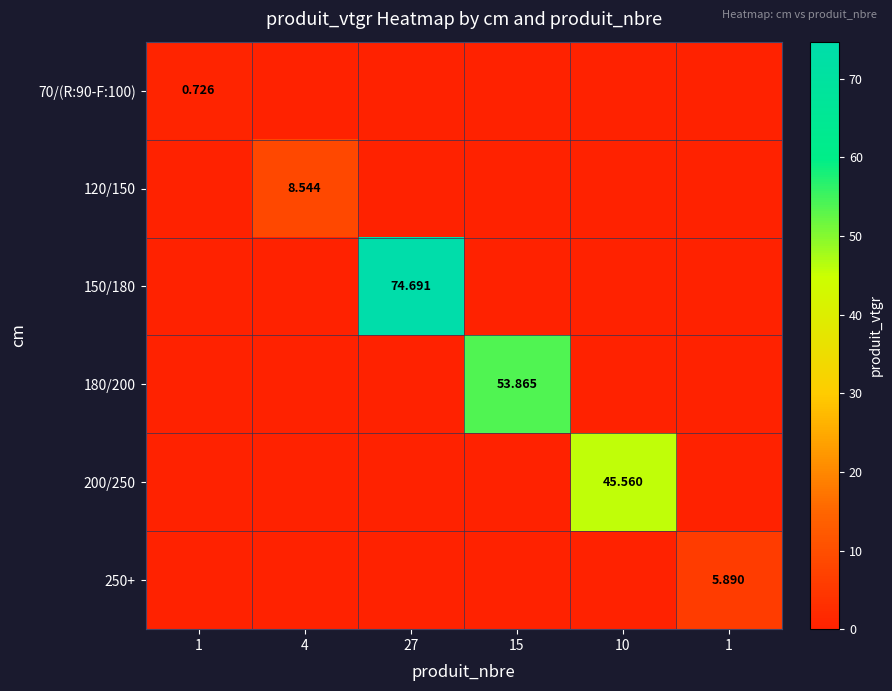

Which series has the largest total across all categories?

150/180